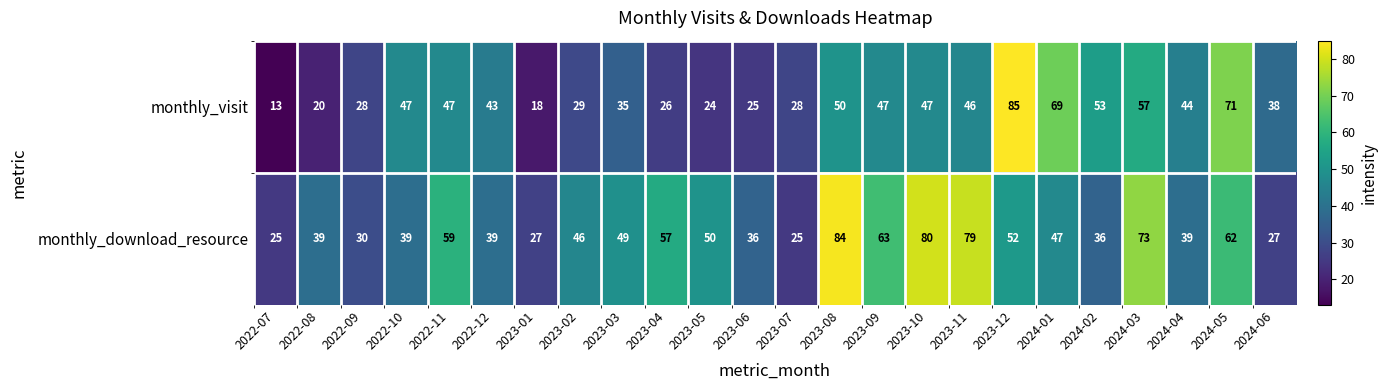

Which category has the lowest value in the monthly_visit series?

2022-07